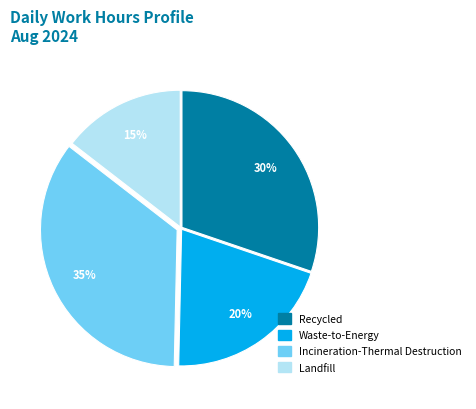

Count the number of slices in the pie.

4